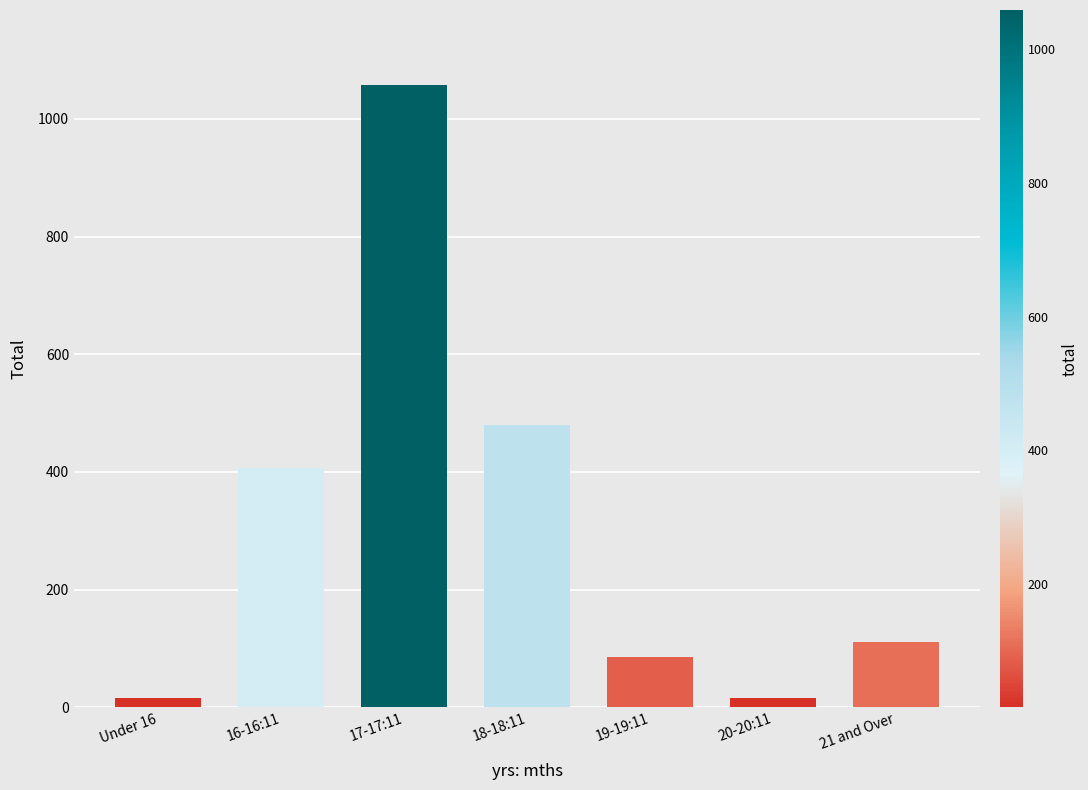

Where is the data nearest to the value 537?

18-18:11